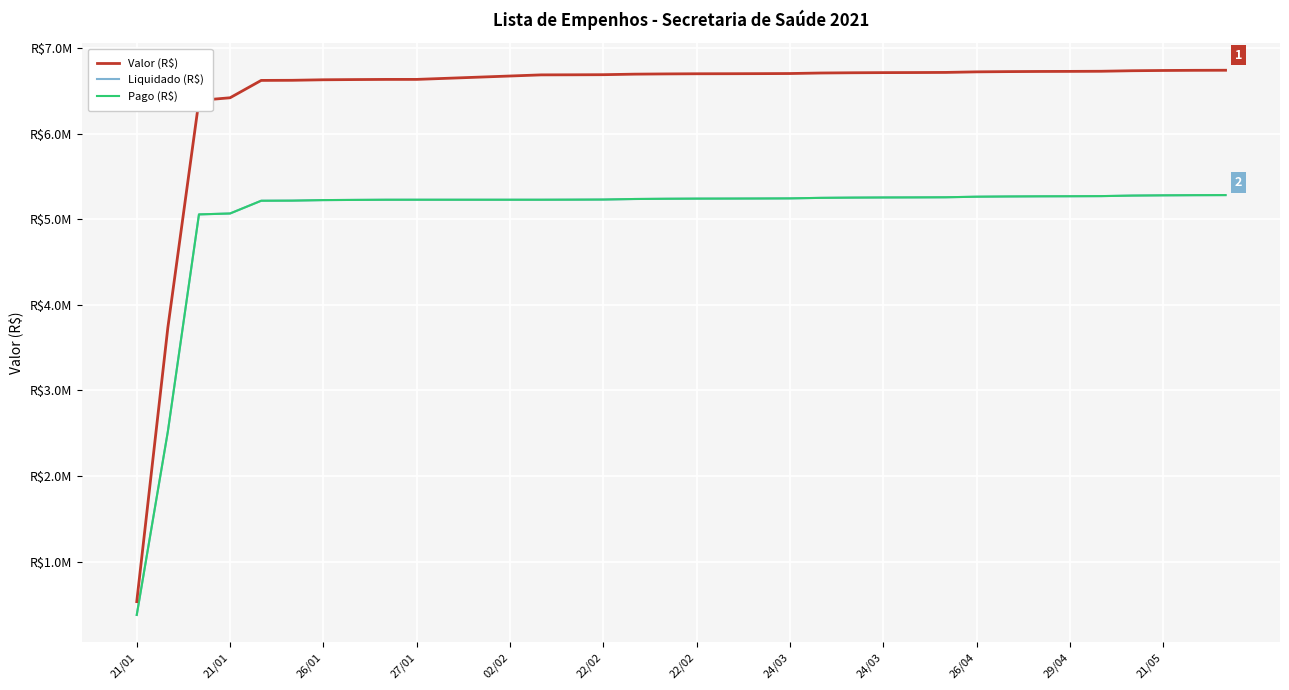

Does the chart have visible grid lines?

Yes